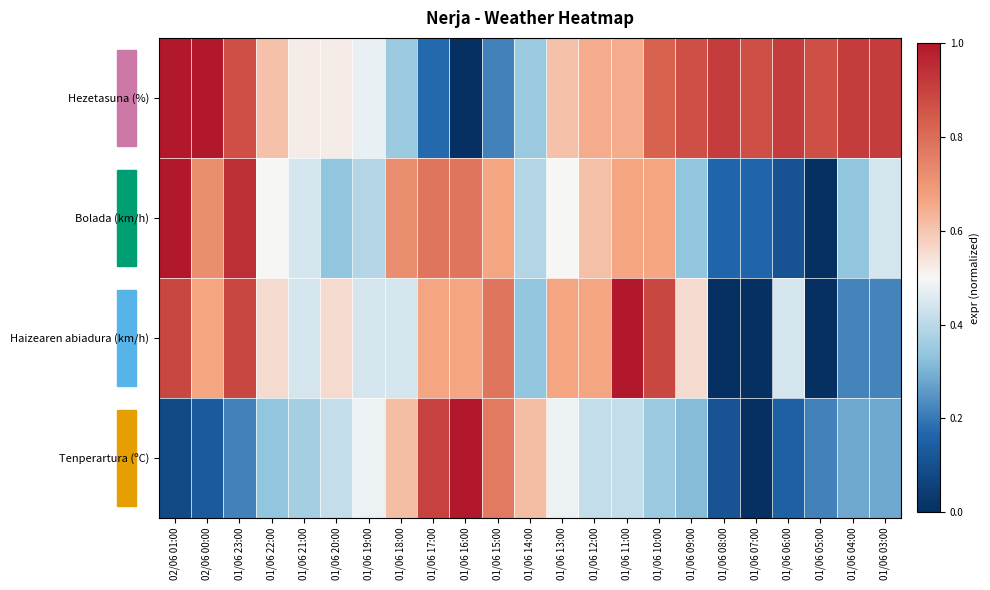

What is the total value across all series at 01/06 23:00?

2.9